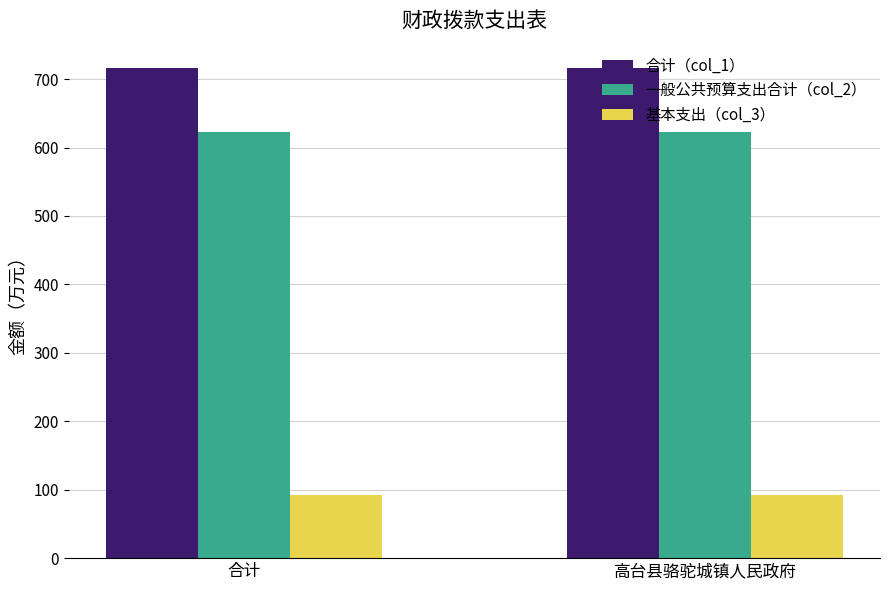

What position from the right is 合计?

2